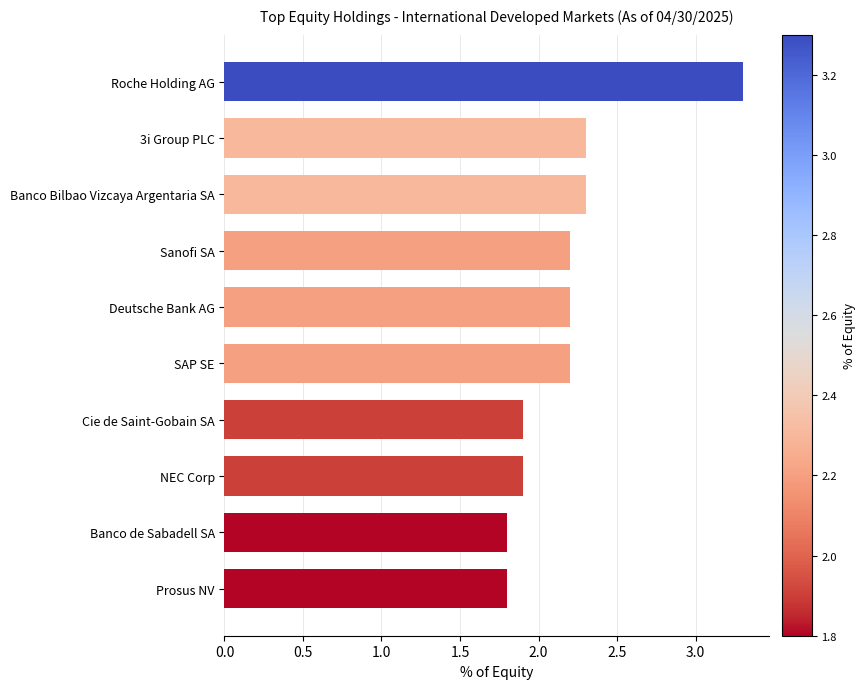

What is the greatest value displayed?

3.3